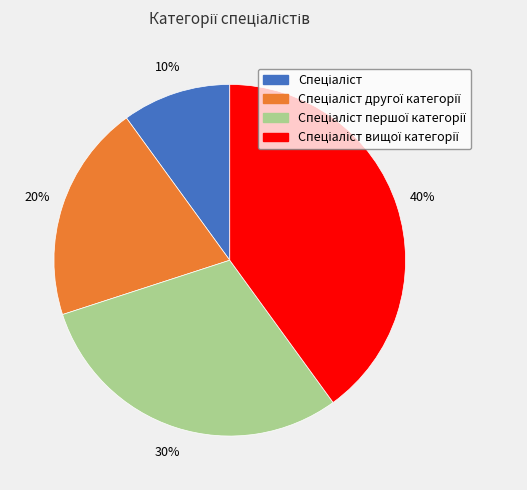

To the nearest percent, what is the average slice percentage?

25%